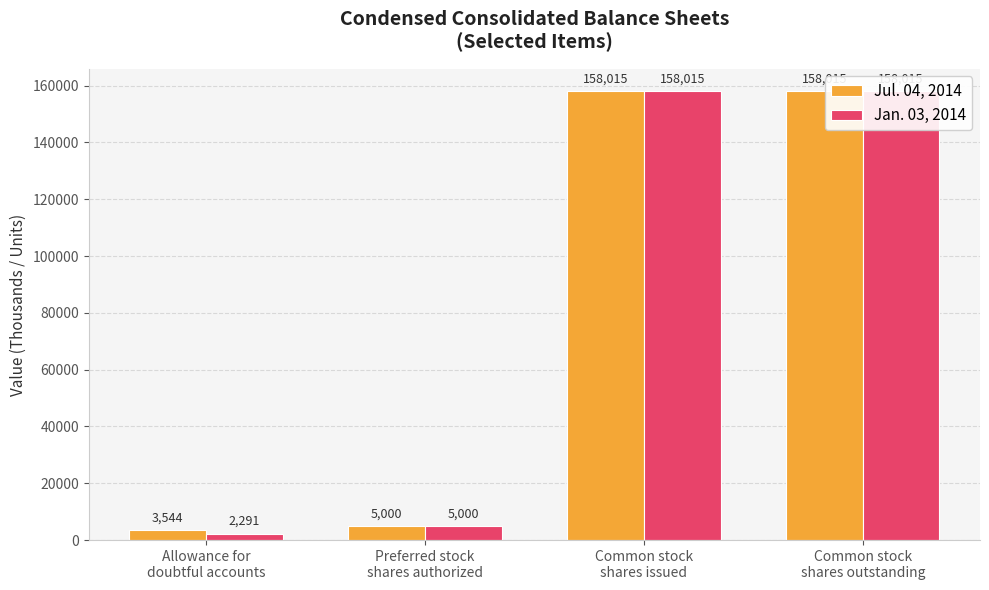

Reading left to right, list all the values displayed in this chart.

Jul. 04, 2014: Allowance for
doubtful accounts=3544	Preferred stock
shares authorized=5000	Common stock
shares issued=158015	Common stock
shares outstanding=158015
Jan. 03, 2014: Allowance for
doubtful accounts=2291	Preferred stock
shares authorized=5000	Common stock
shares issued=158015	Common stock
shares outstanding=158015